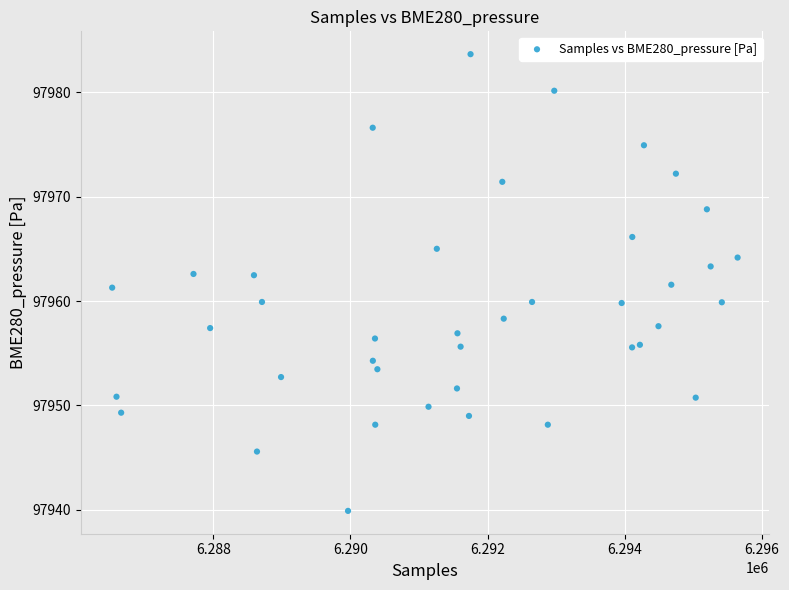

What is the range of X values (max minus min)?

9122.0